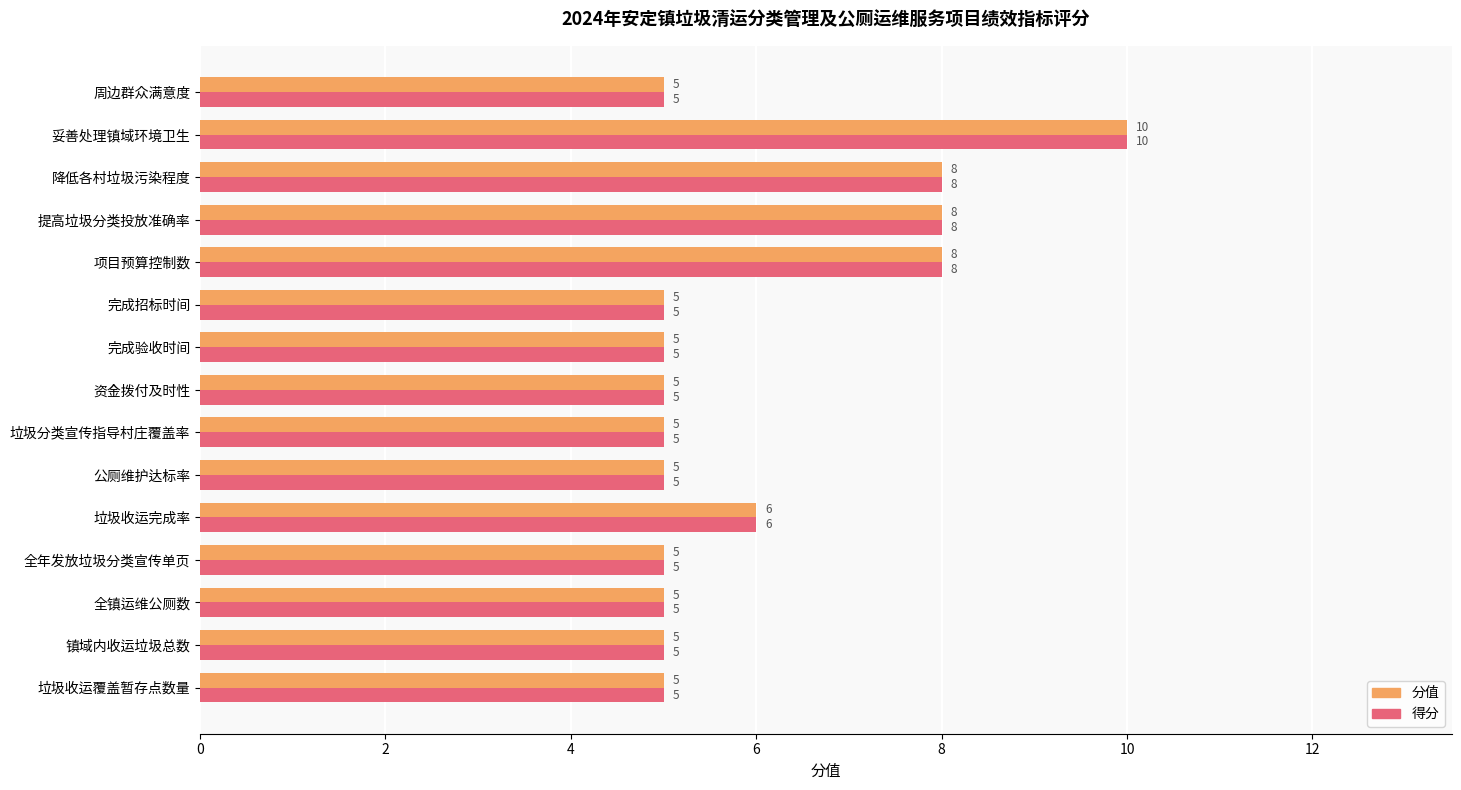

The value of 得分 at 周边群众满意度 is 5. True or false?

True